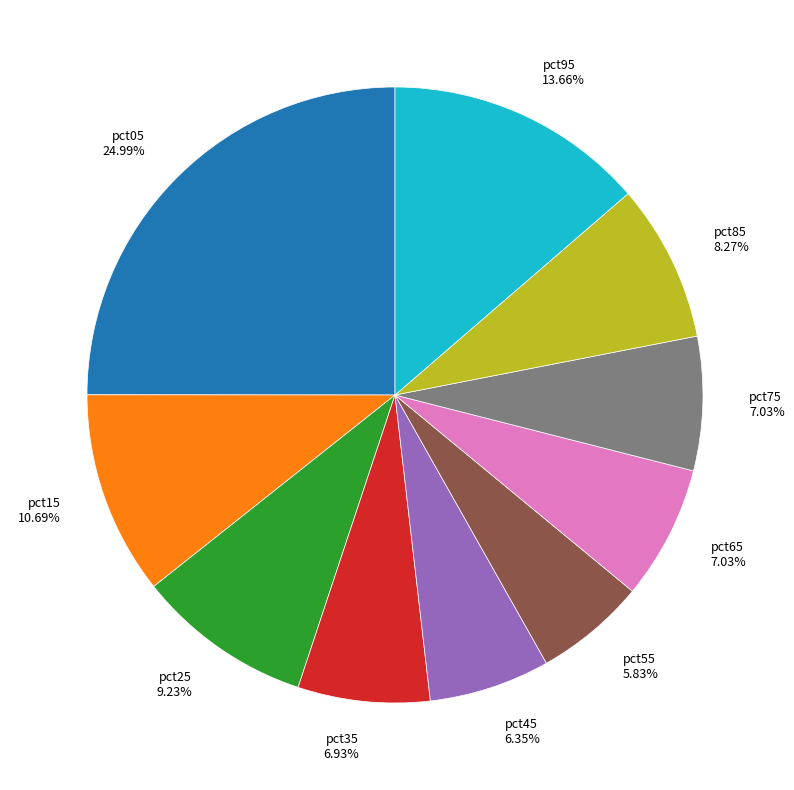

What percentage is the pct35 slice, to the nearest percent?

7%